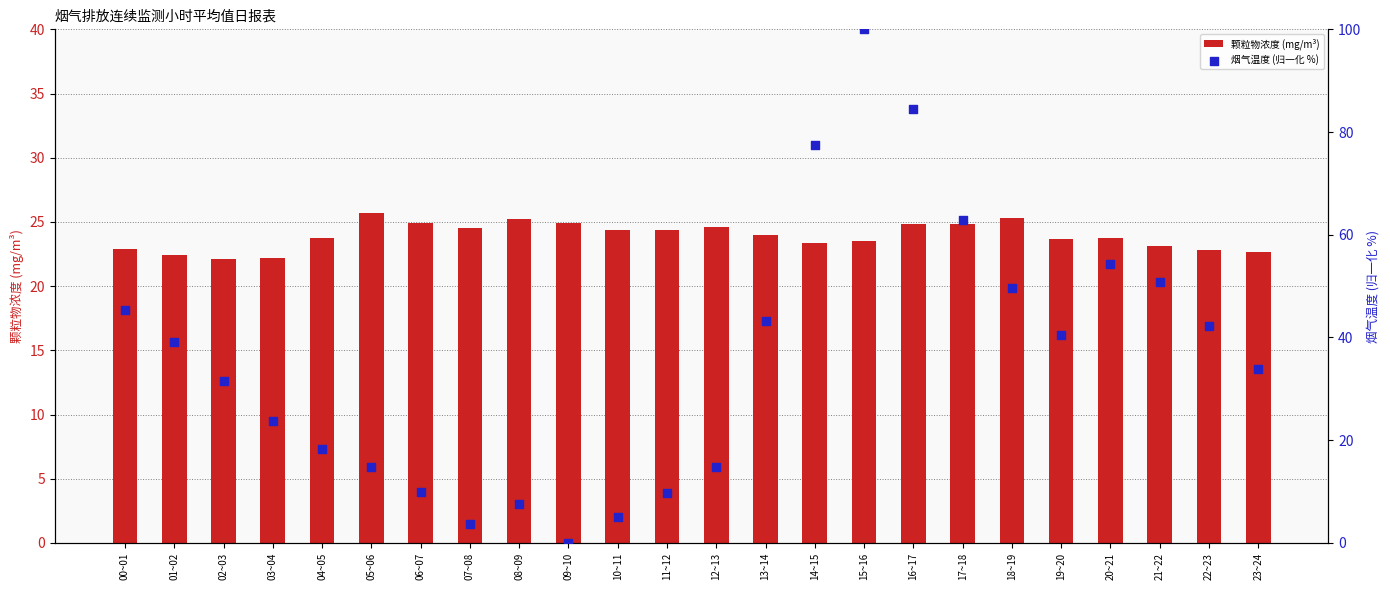

At which category is the sum across all series the highest?

15~16